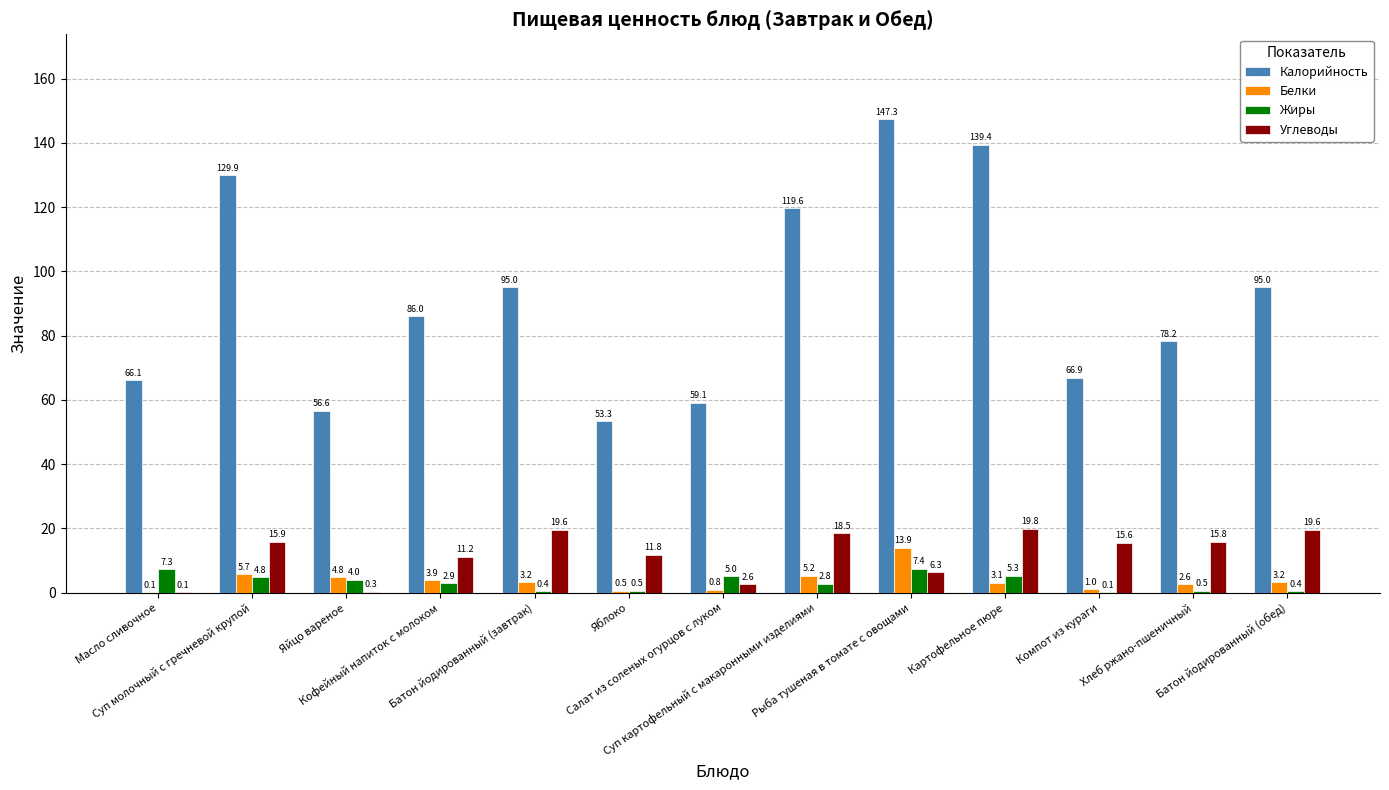

What is the sum of all Калорийность values?

1192.4